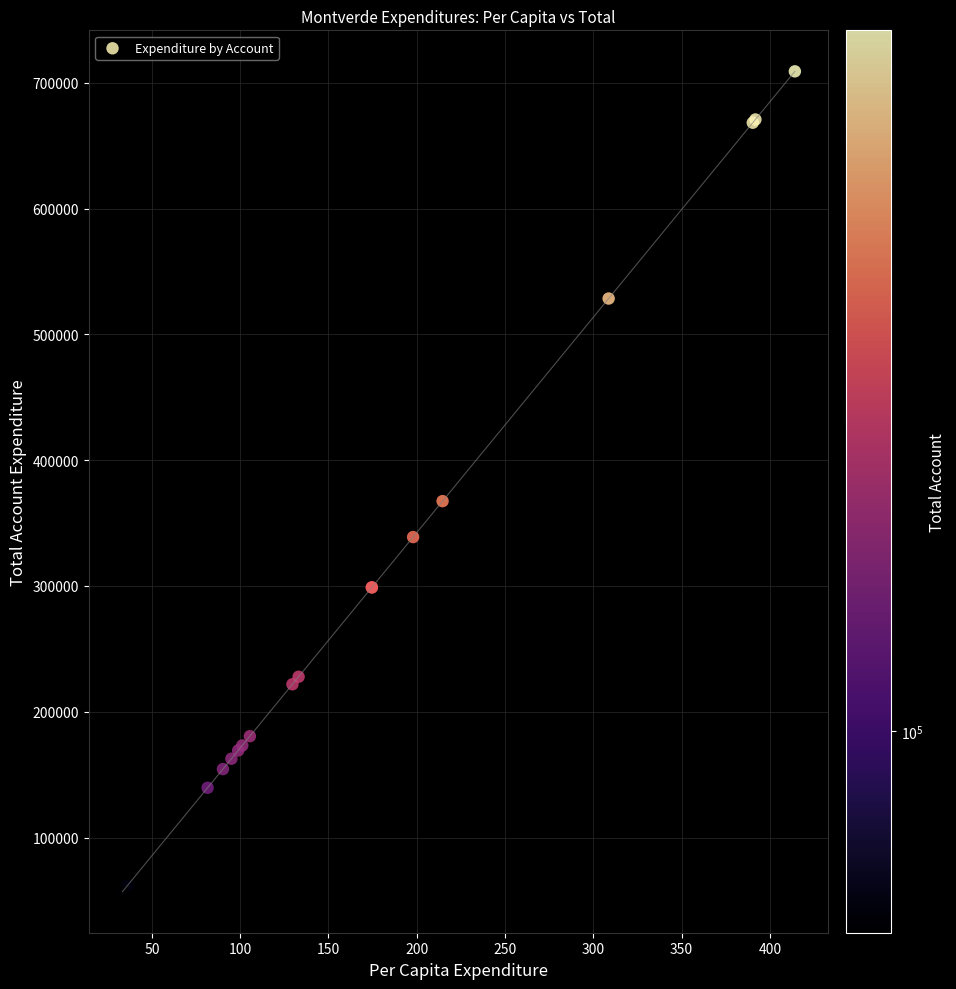

What Y value in the scatter plot is closest to 383031?

367450